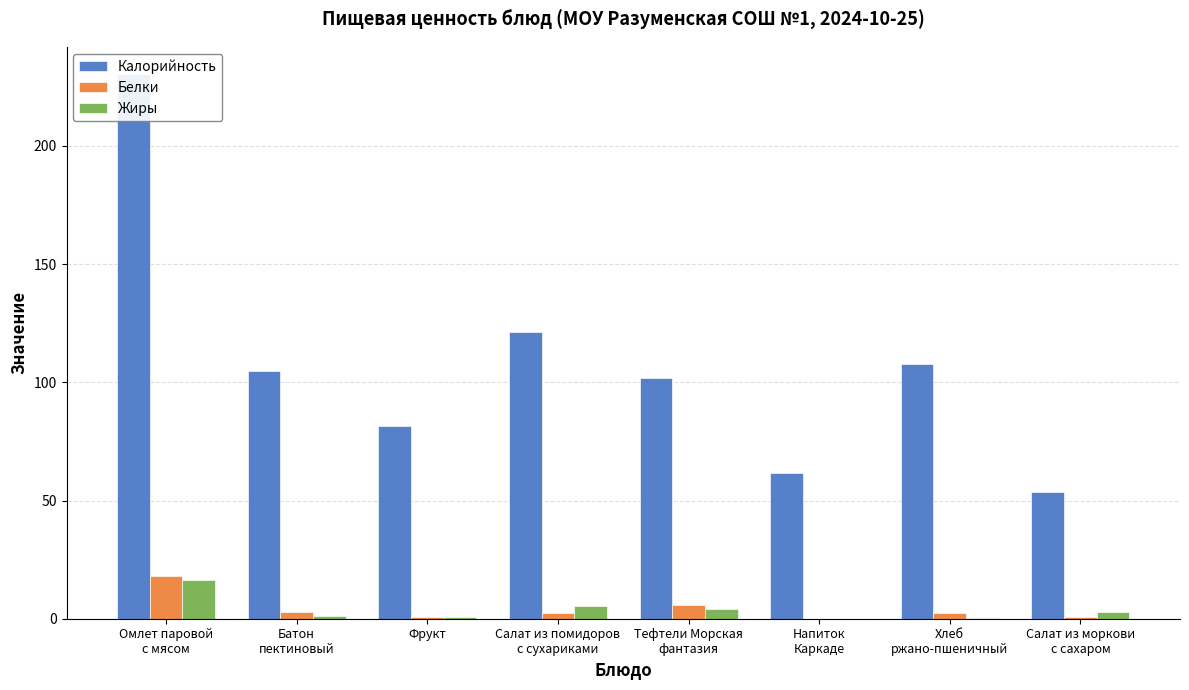

How many groups of bars are there?

8